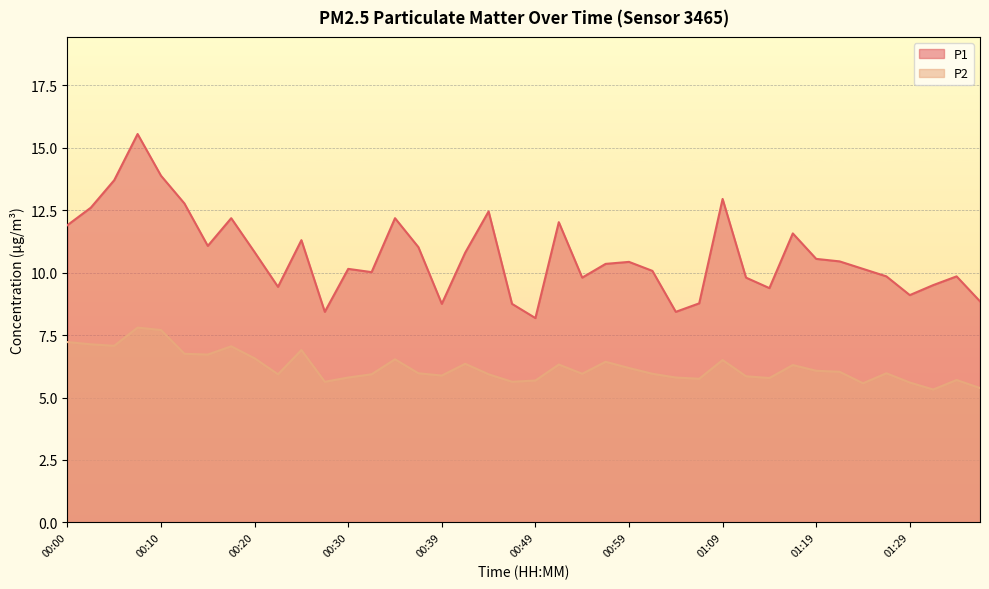

Reading left to right, extract all data points from this chart.

P1: 11.9	12.6	13.7	15.6	13.9	12.8	11.1	12.2	10.8	9.4	11.3	8.4	10.2	10.0	12.2	11.0	8.8	10.8	12.4	8.8	8.2	12.0	9.8	10.3	10.4	10.1	8.4	8.8	12.9	9.8	9.4	11.6	10.6	10.4	10.2	9.8	9.1	9.5	9.8	8.8
P2: 7.2	7.1	7.1	7.8	7.7	6.8	6.7	7.0	6.6	5.9	6.9	5.6	5.8	5.9	6.5	6.0	5.9	6.3	5.9	5.6	5.7	6.3	6.0	6.4	6.2	6.0	5.8	5.8	6.5	5.8	5.8	6.3	6.1	6.0	5.6	6.0	5.6	5.3	5.7	5.4